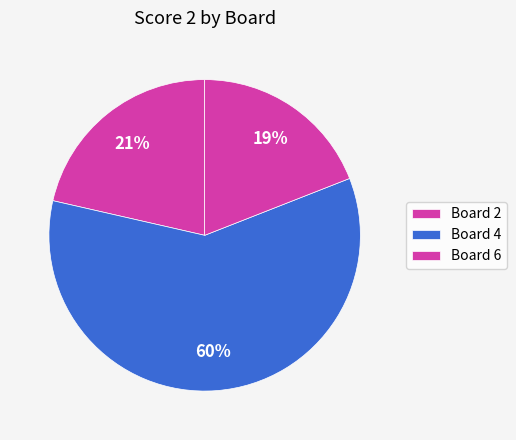

Does any single category account for the majority?

Yes